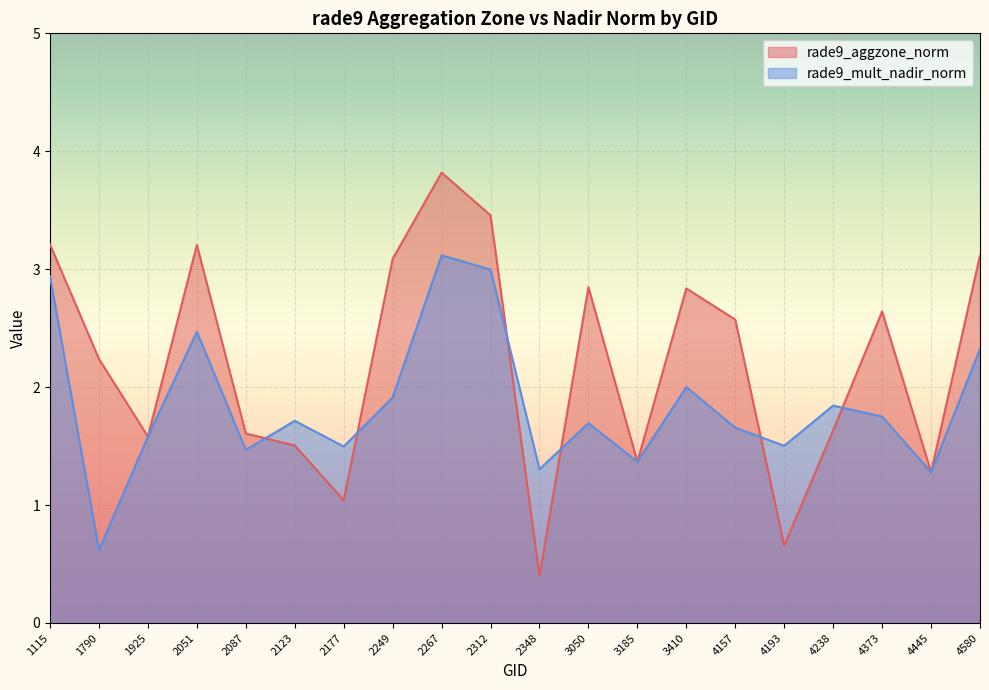

Between 3050 and 2177, which is larger?

3050